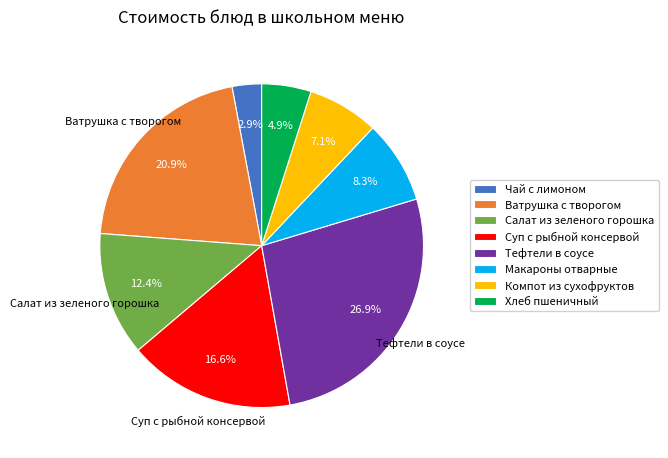

The Компот из сухофруктов slice represents 7% of the pie. True or false?

True